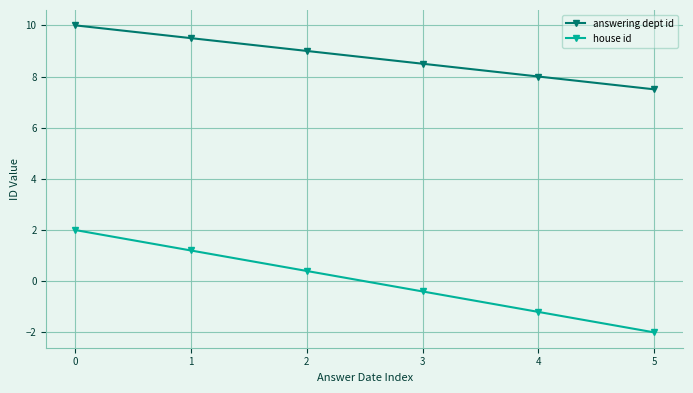

What is the difference between the maximum and second lowest values in the house id series?

3.2